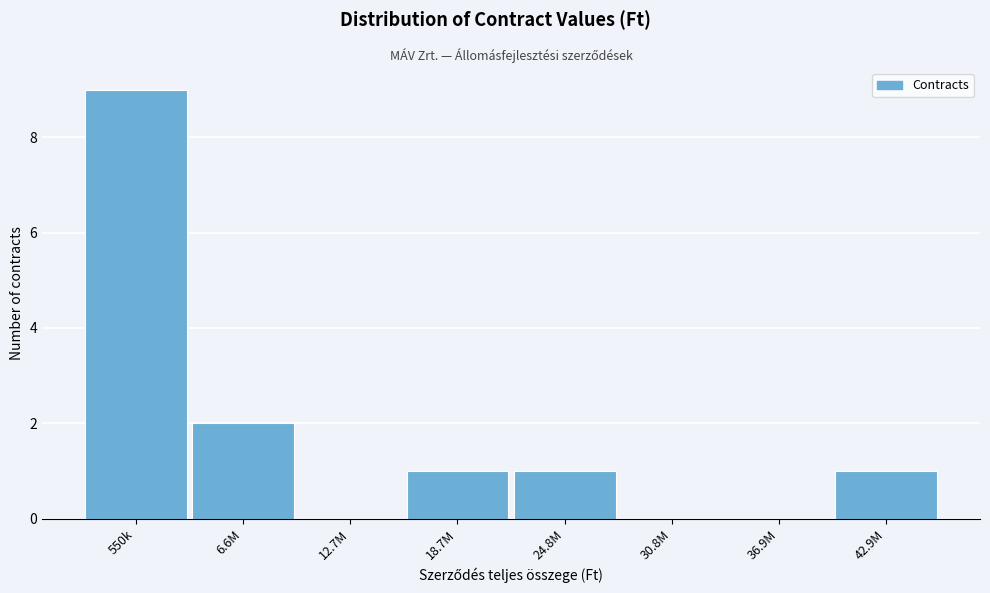

Reading right to left, extract all data points from this chart.

42.9M=1	36.9M=0	30.8M=0	24.8M=1	18.7M=1	12.7M=0	6.6M=2	550k=9